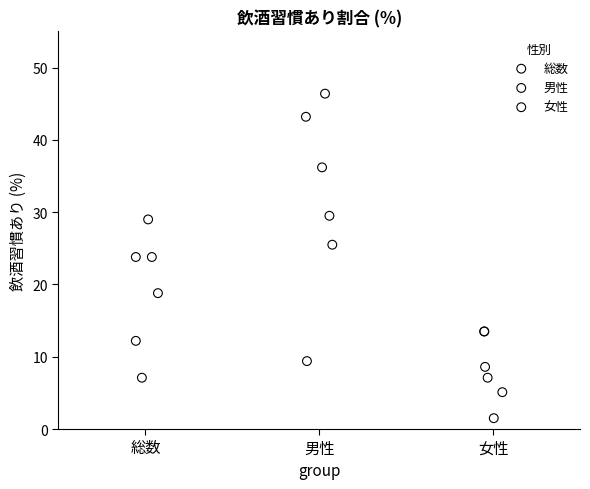

Which series has the largest Y range (max minus min)?

男性